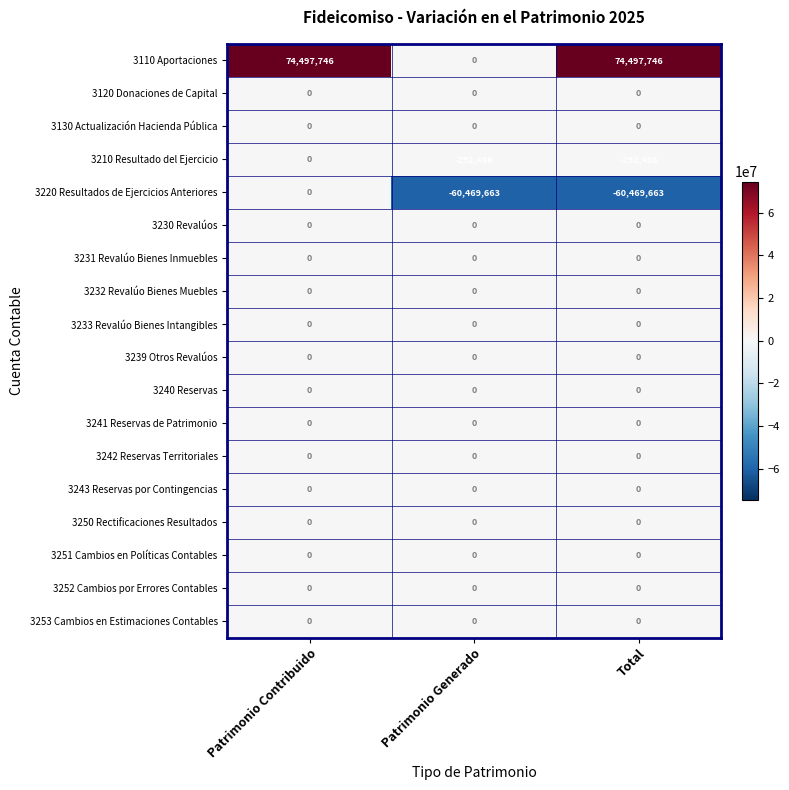

The value of 3230 Revalúos at Patrimonio Contribuido is 0. True or false?

True